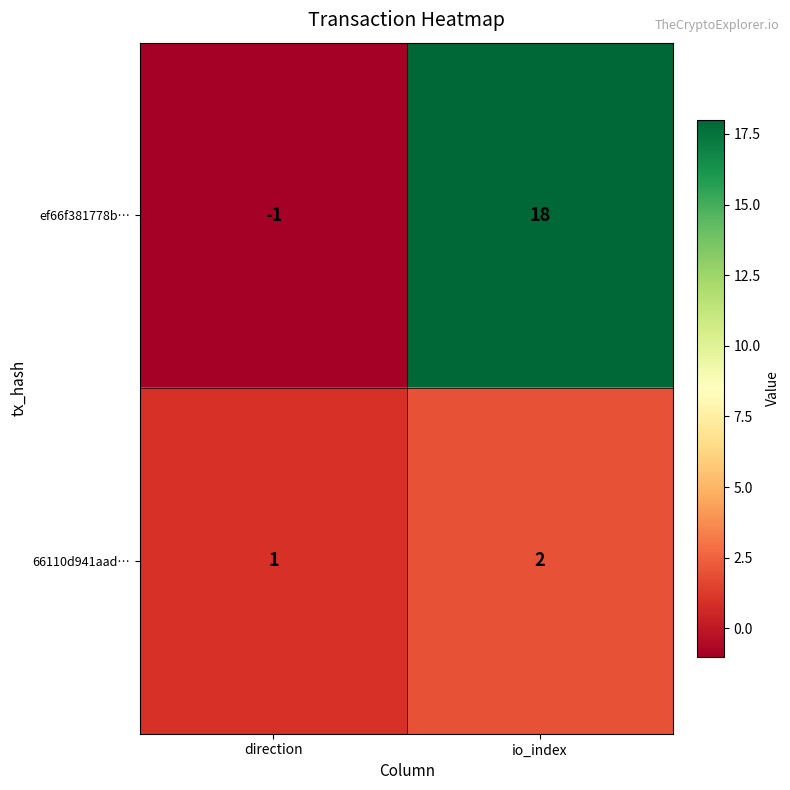

What is the sum of the ef66f381778b… values at direction and io_index?

17